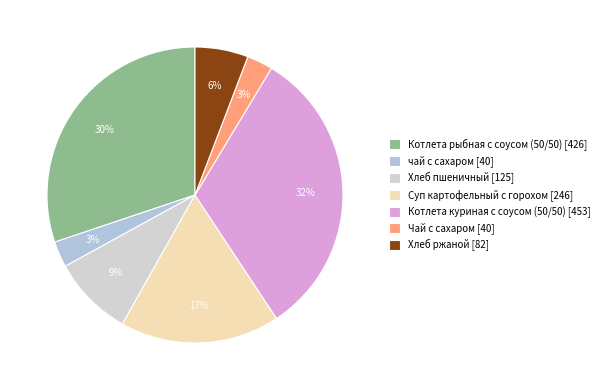

How many segments does this pie chart have?

7